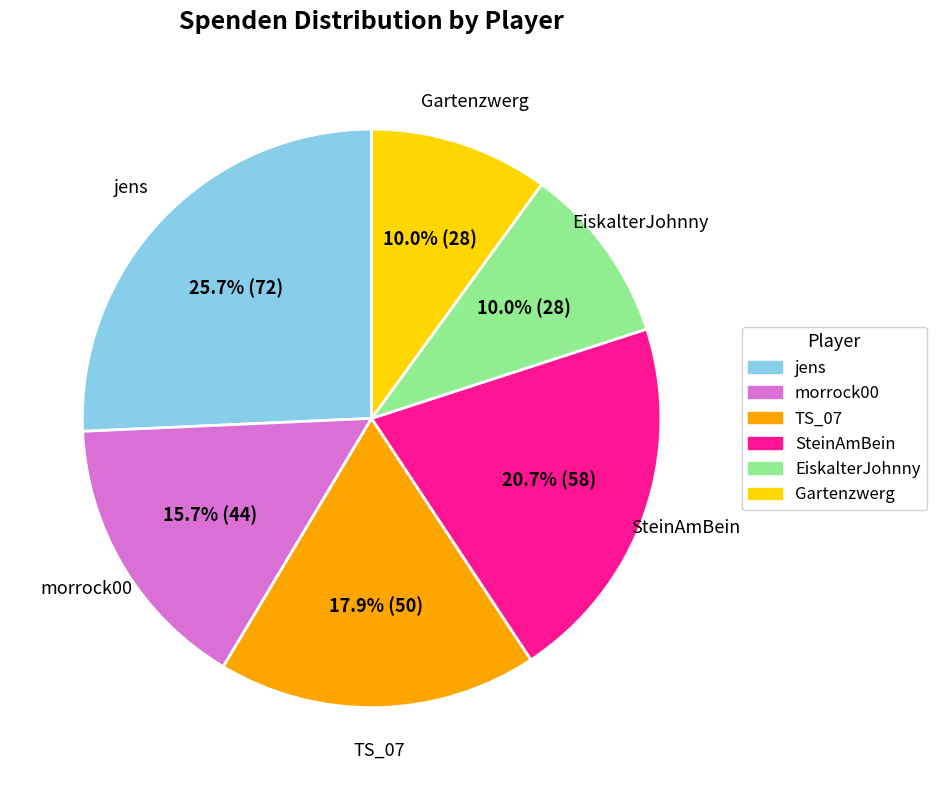

Do SteinAmBein and Gartenzwerg together represent more than half of the pie?

No